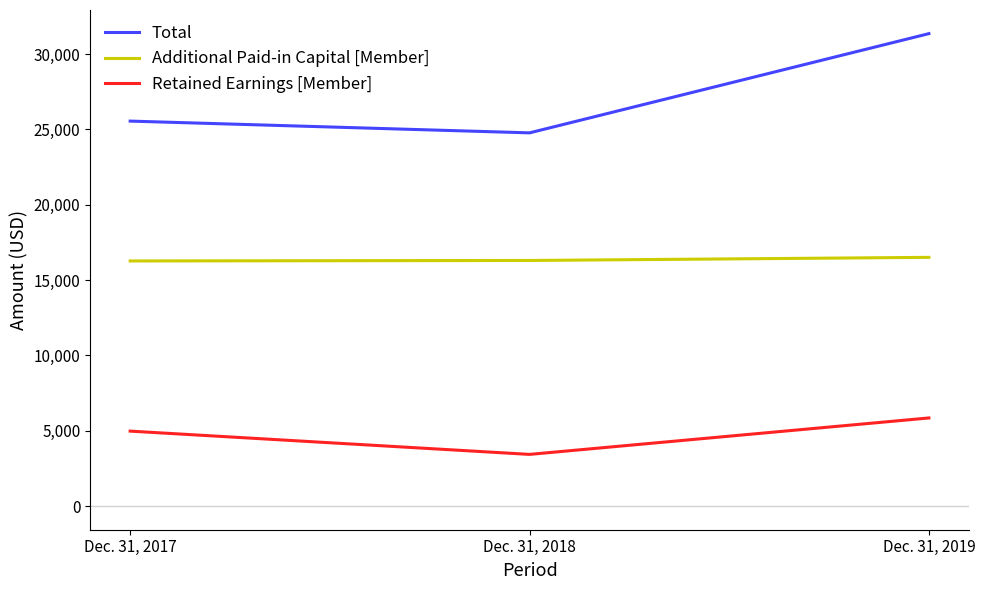

What is the smallest value displayed?

3432